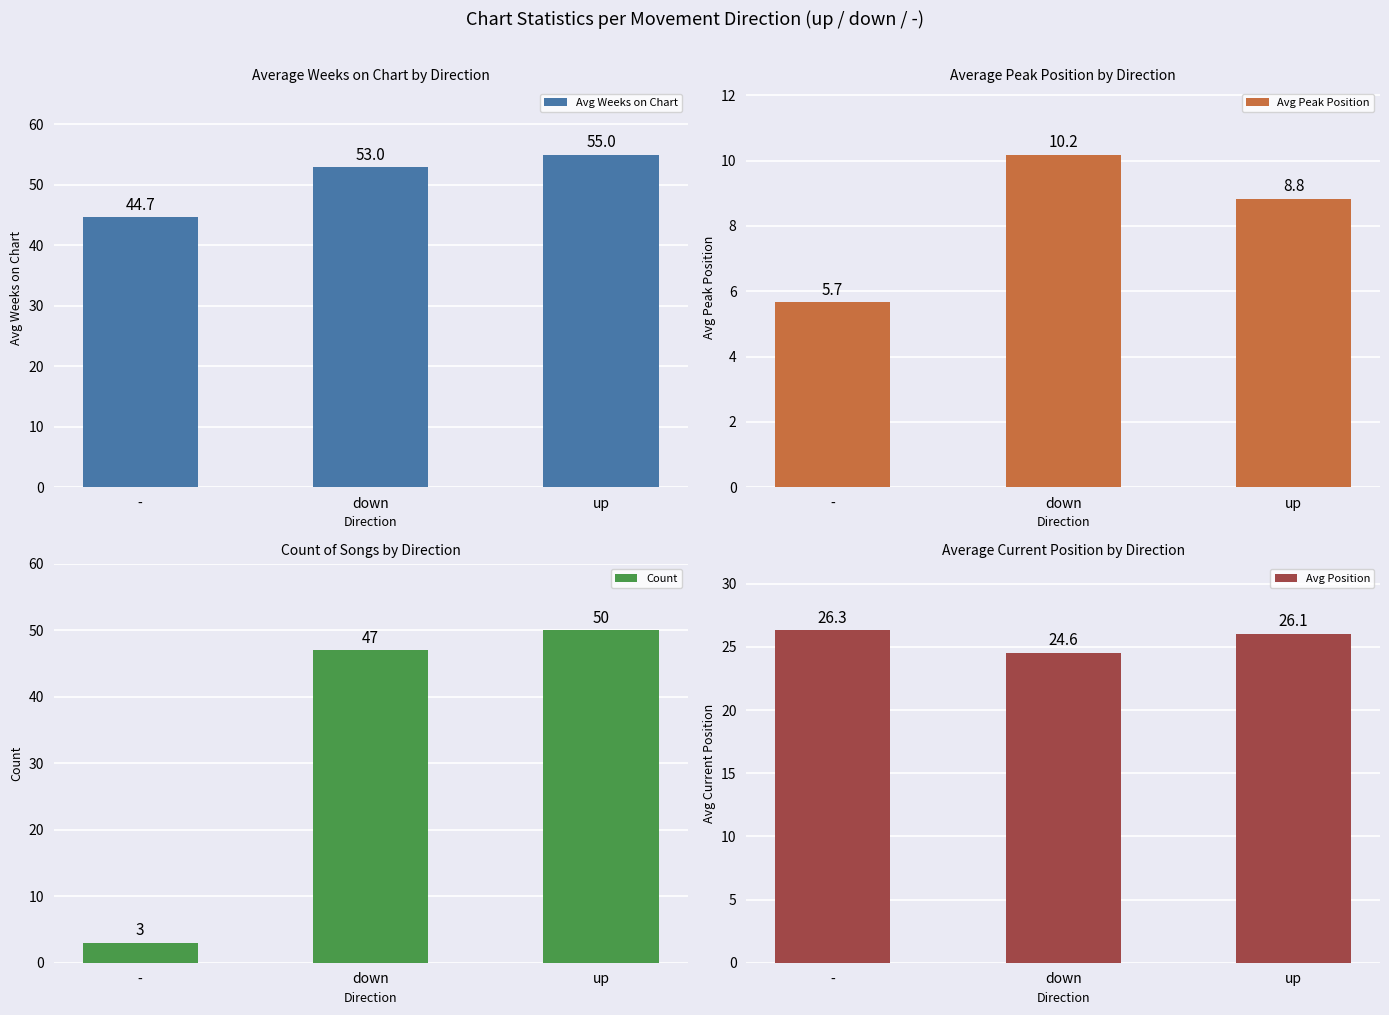

Where is Avg Position nearest to the value 25?

down